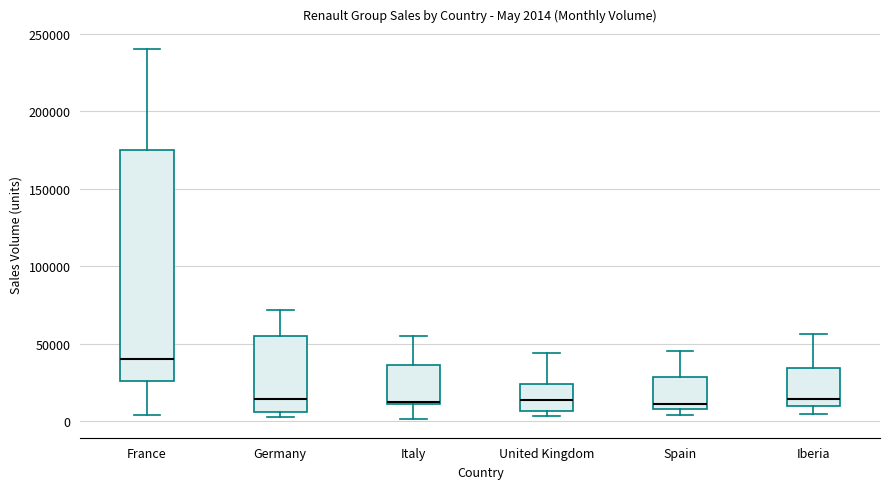

Comparing the boxes themselves (not the whiskers), which one is the tallest?

France